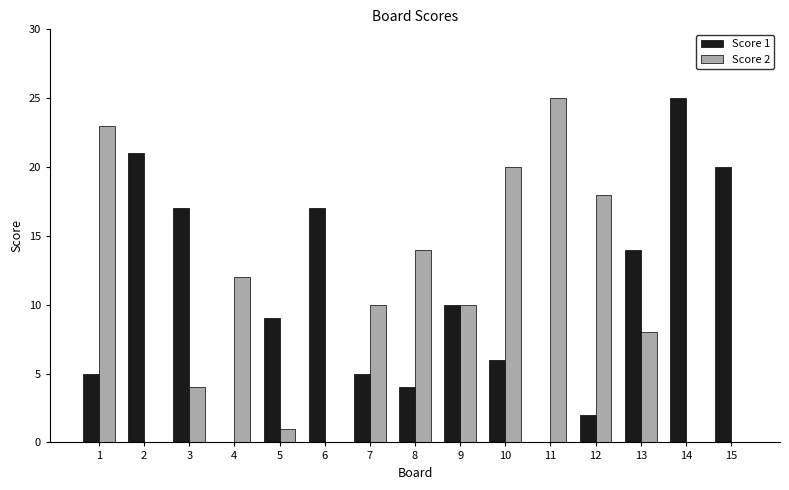

Between 1 and 5, which series saw the biggest shift?

Score 2